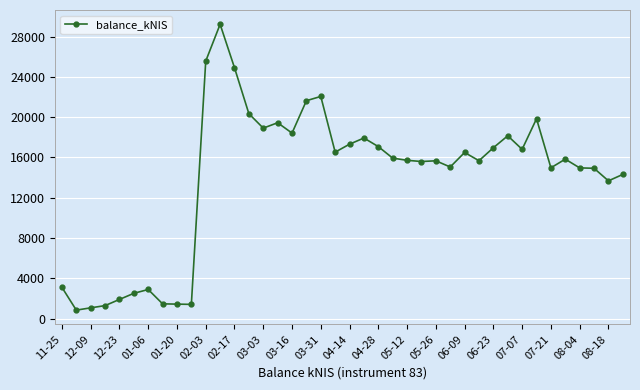

What is the smallest value displayed?

859.0